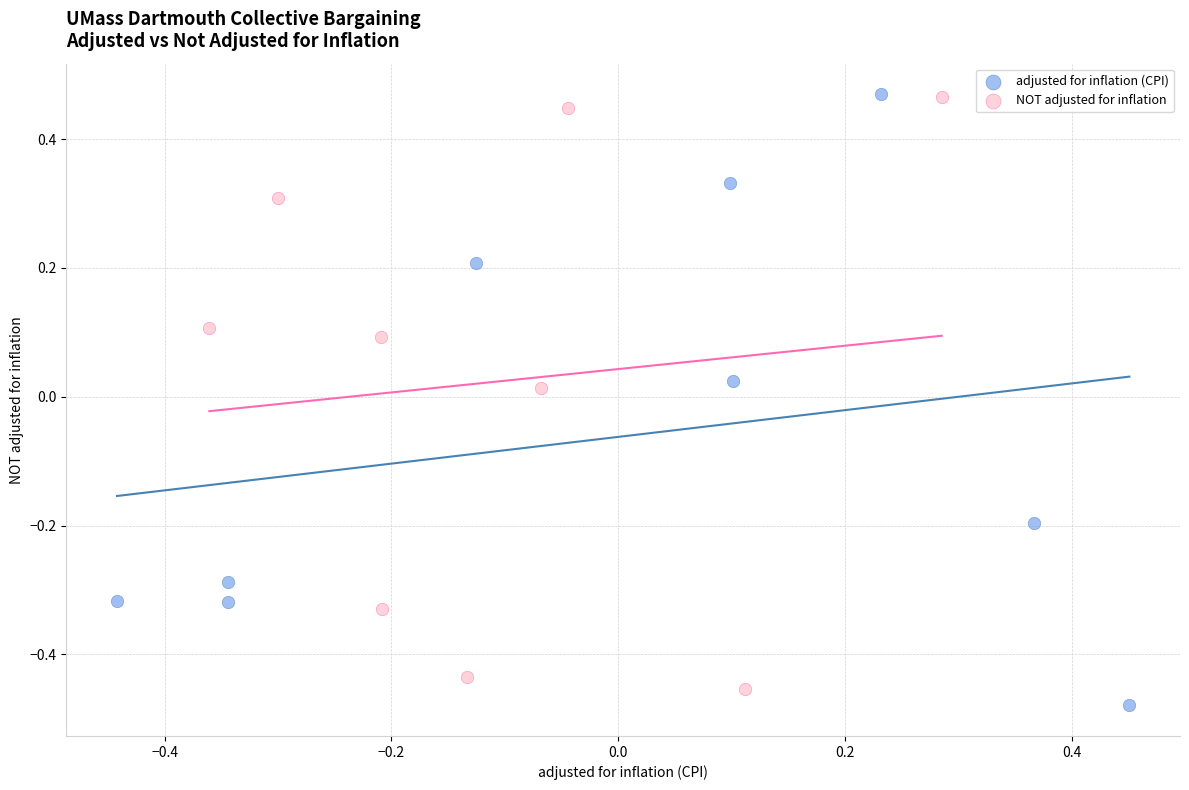

Which series contains the lowest Y value?

adjusted for inflation (CPI)